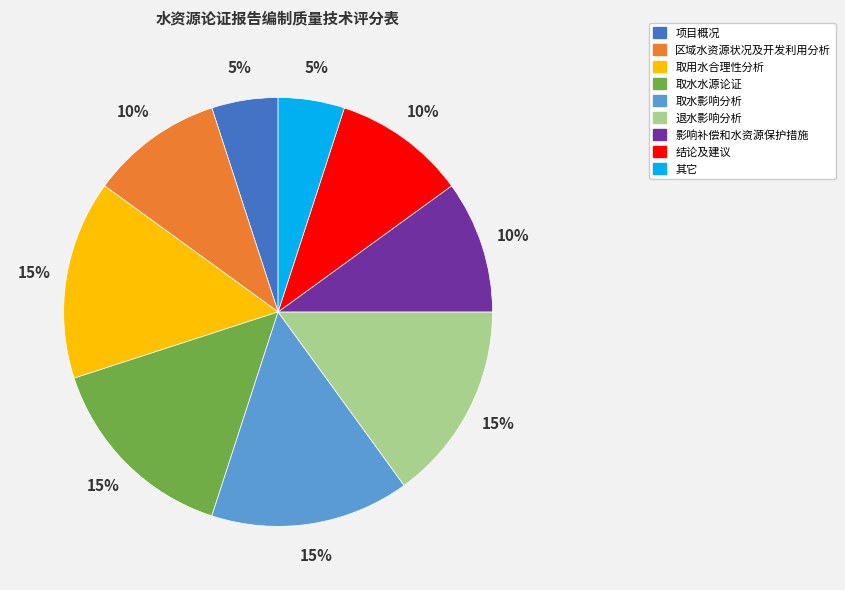

Do 取用水合理性分析 and 取水水源论证 together represent more than half of the pie?

No